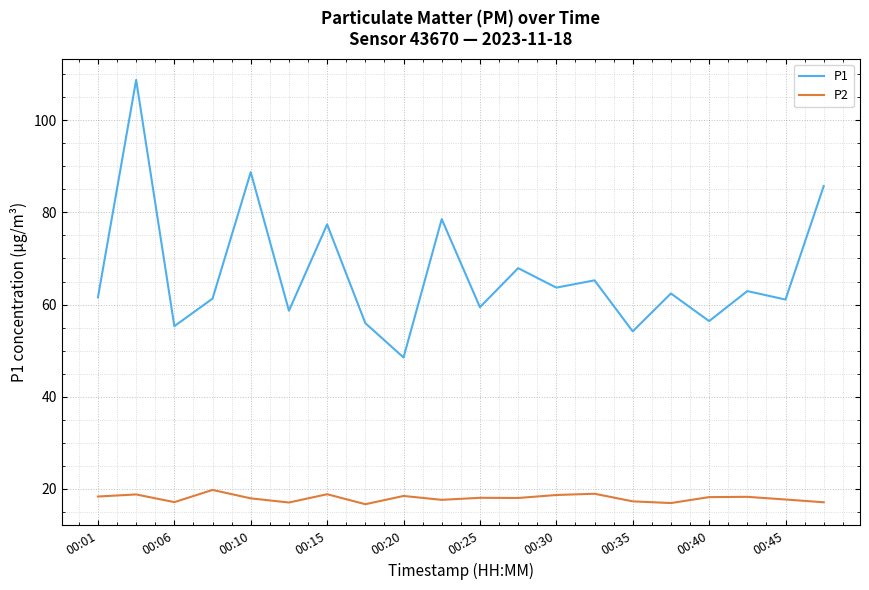

What is the maximum value shown in the chart?

108.8